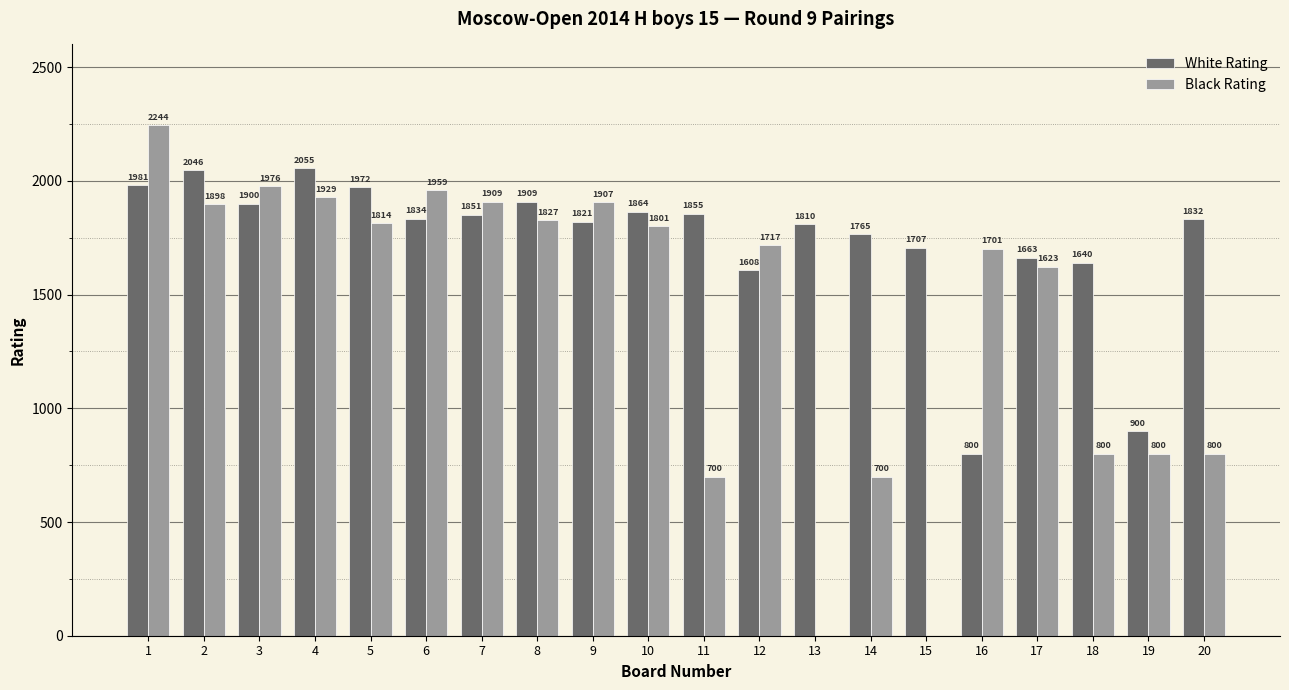

Which series changed the most between 11 and 14?

White Rating